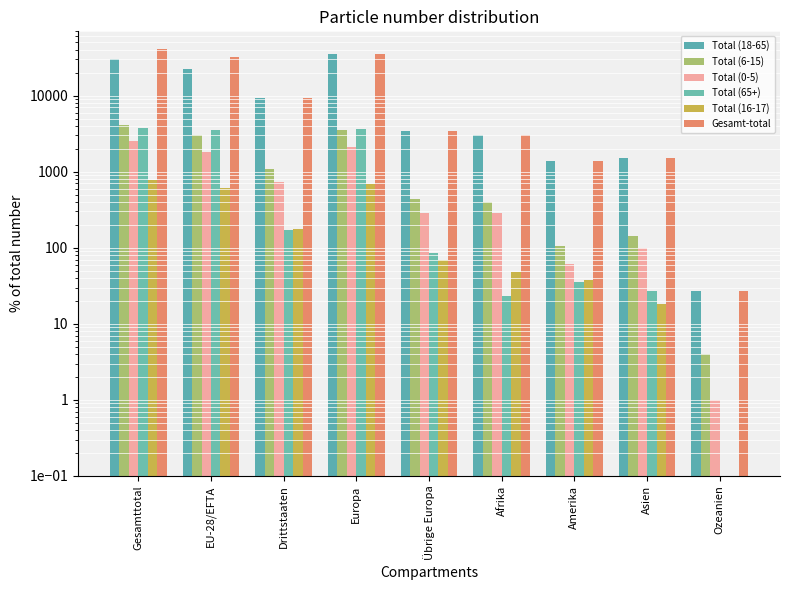

Is it true that Total (0-5) equals 44 at Asien?

False